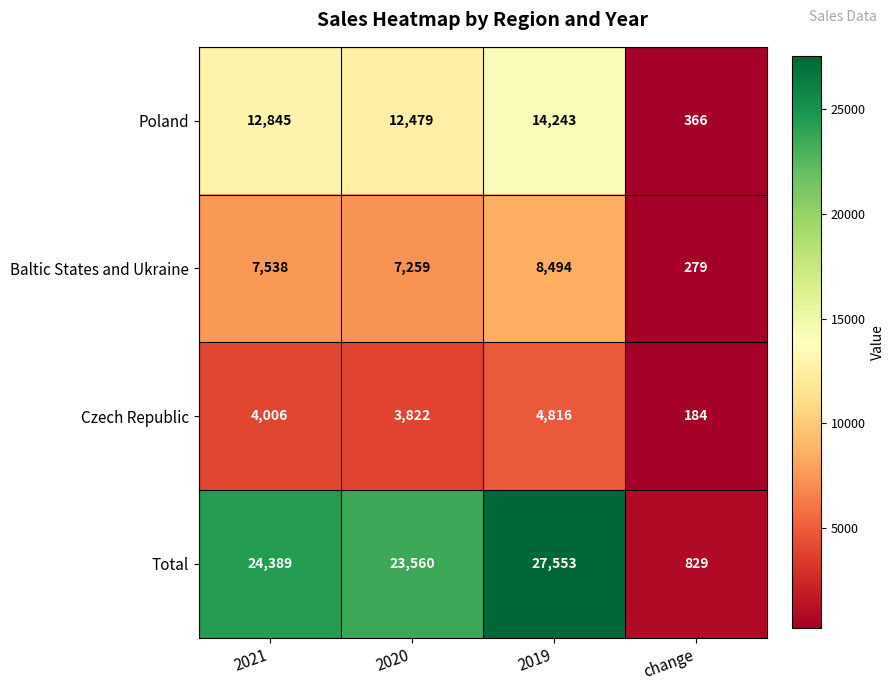

How many values in the Czech Republic series are below 4006?

2